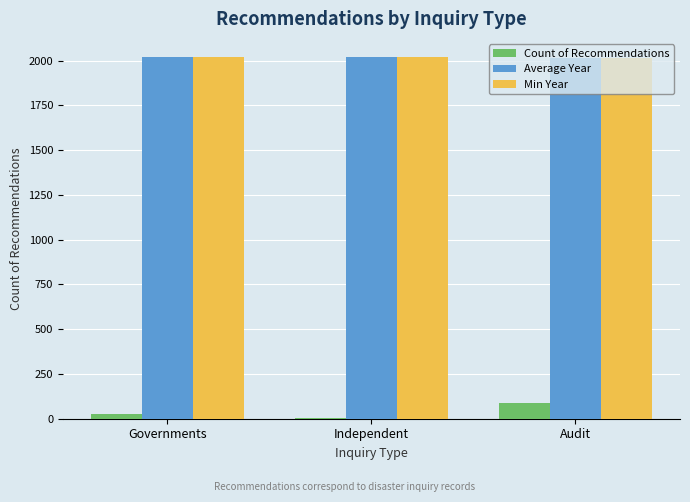

The value of Min Year at Audit is 2016. True or false?

True